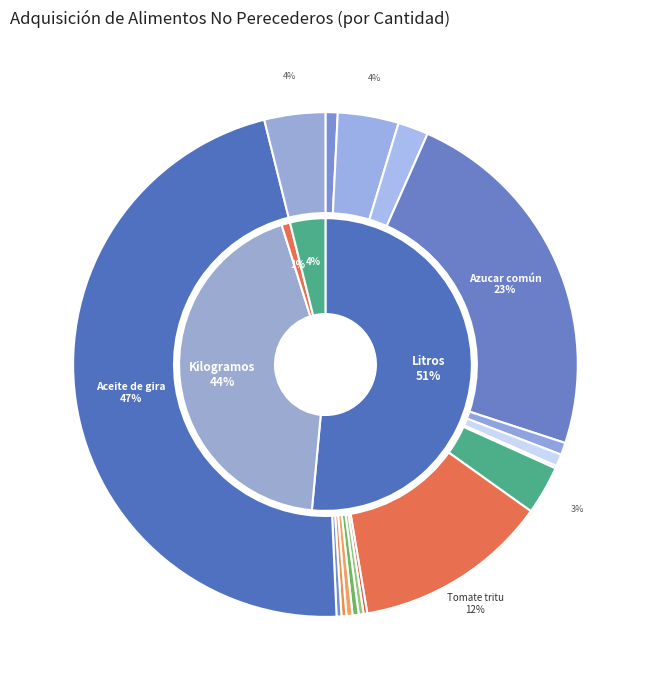

The Esencia de Vainilla slice represents 1% of the pie. True or false?

True